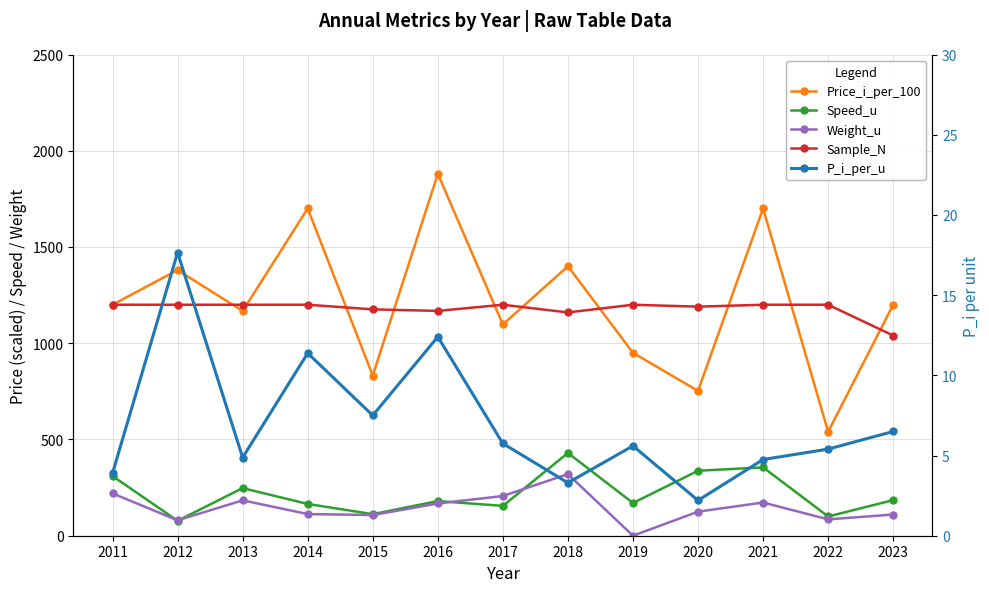

Does the chart display data point markers on the line(s)?

Yes